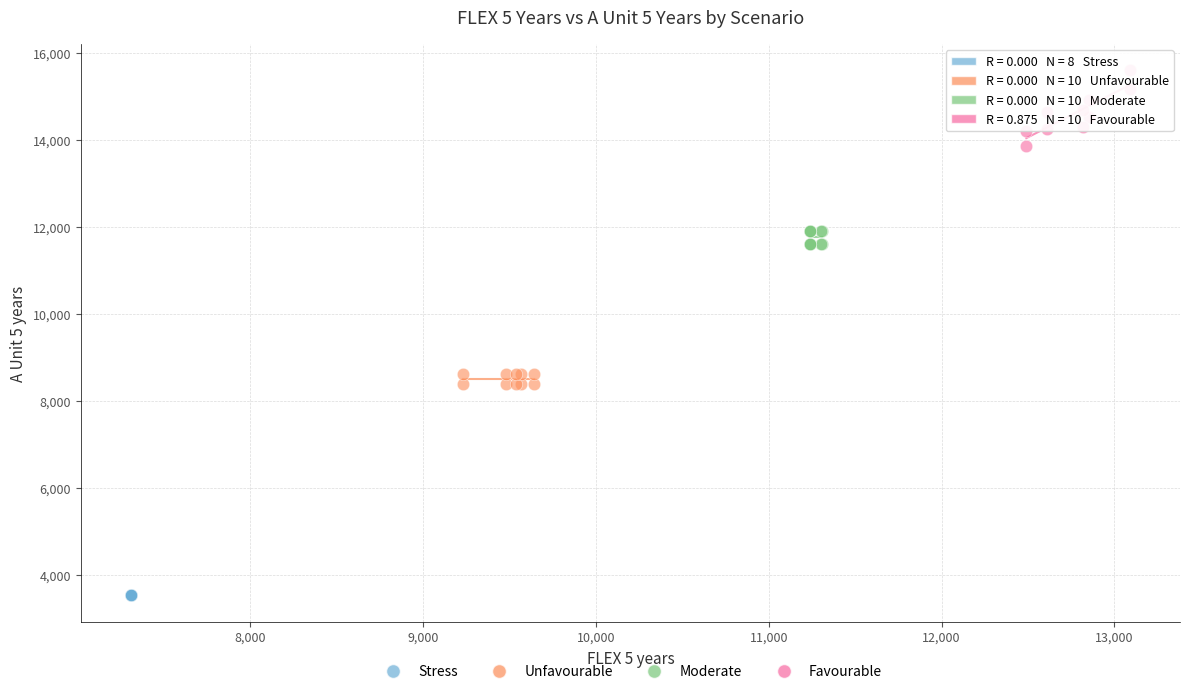

Which series reaches the maximum Y coordinate?

Favourable